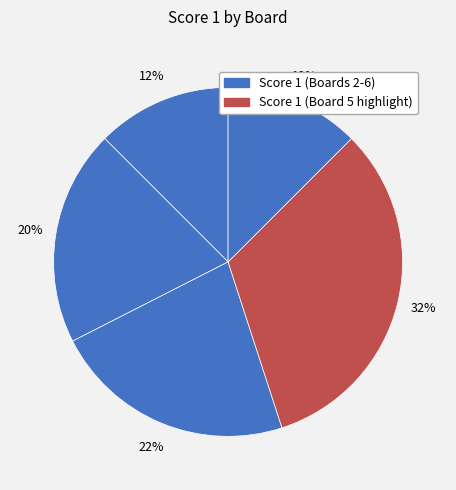

How many segments does this pie chart have?

5